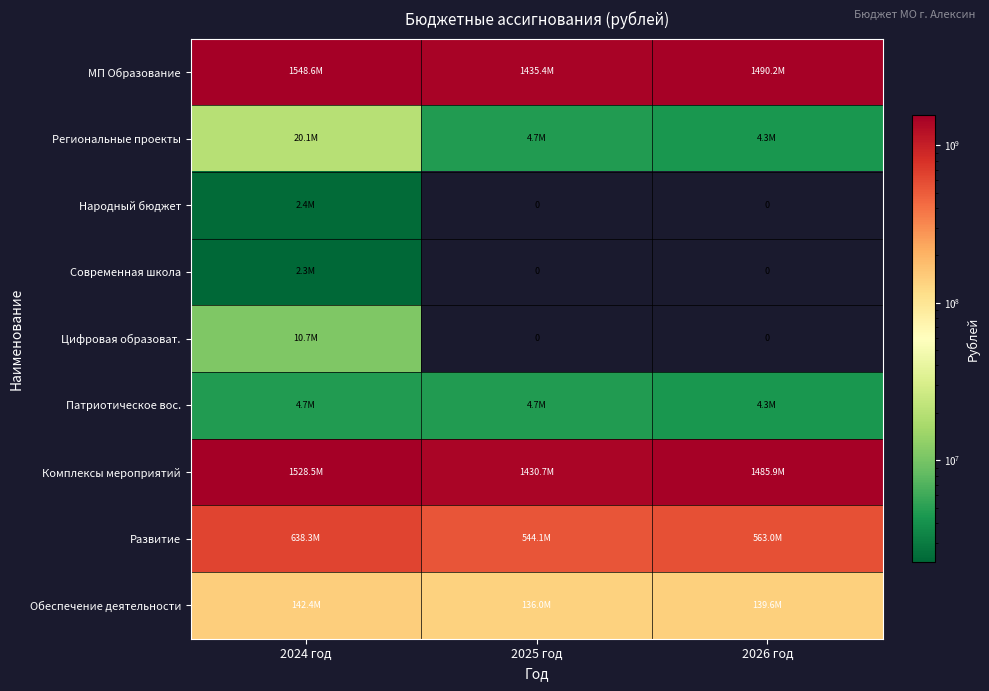

Which series has the widest spread of values?

МП Образование